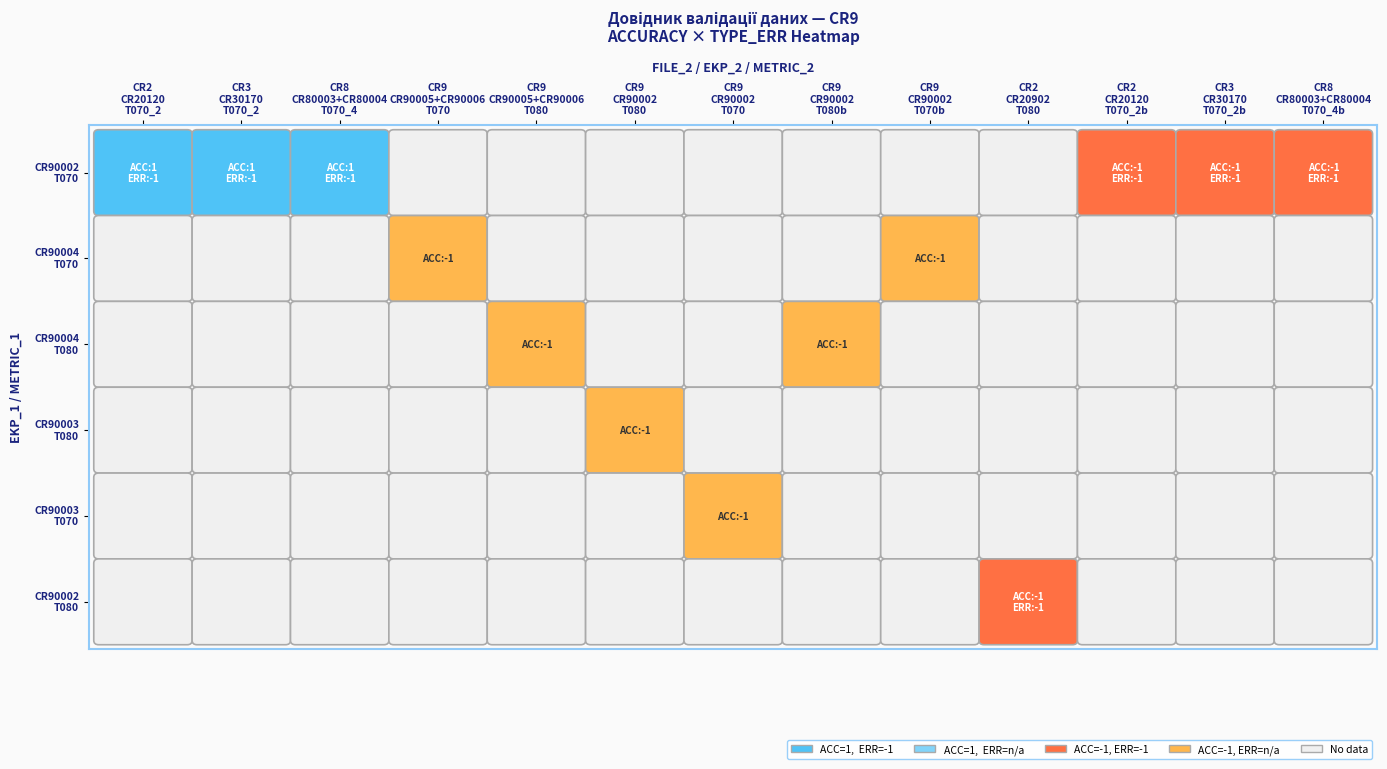

What is the difference between the highest and lowest values at CR20120/T070?

2